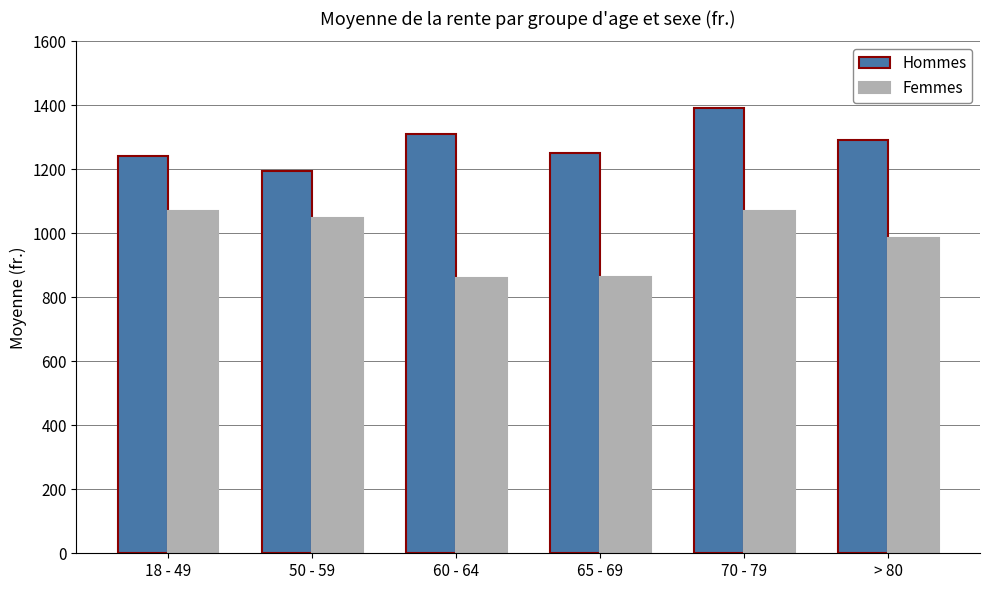

Which label corresponds to the largest value in the chart?

70 - 79